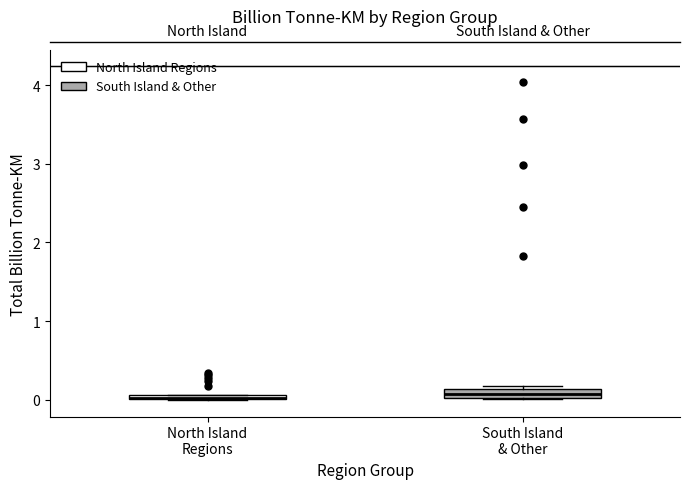

Where is the upper edge of the box for South Island & Other on the y-axis? The values are not printed on the chart, so give them approximately, as read against the axis.

0.1